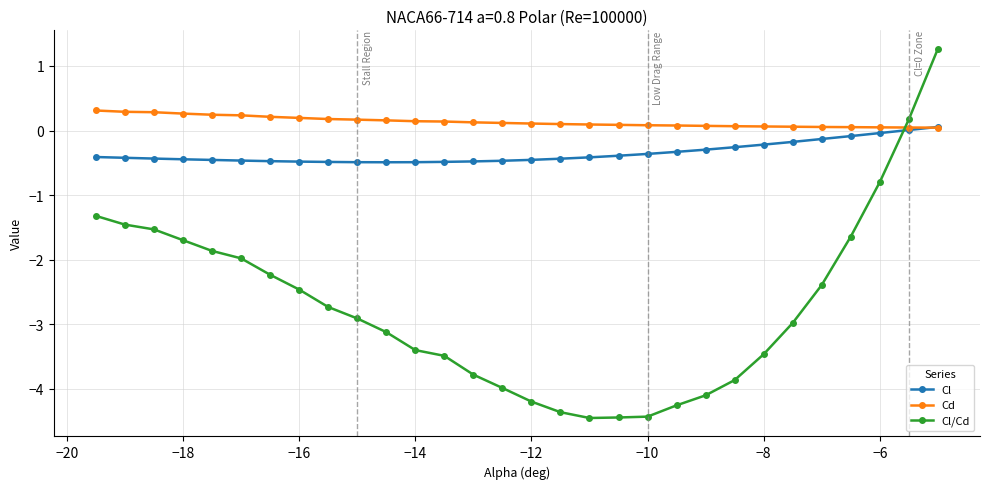

What is the sum of all Cd values?

4.1